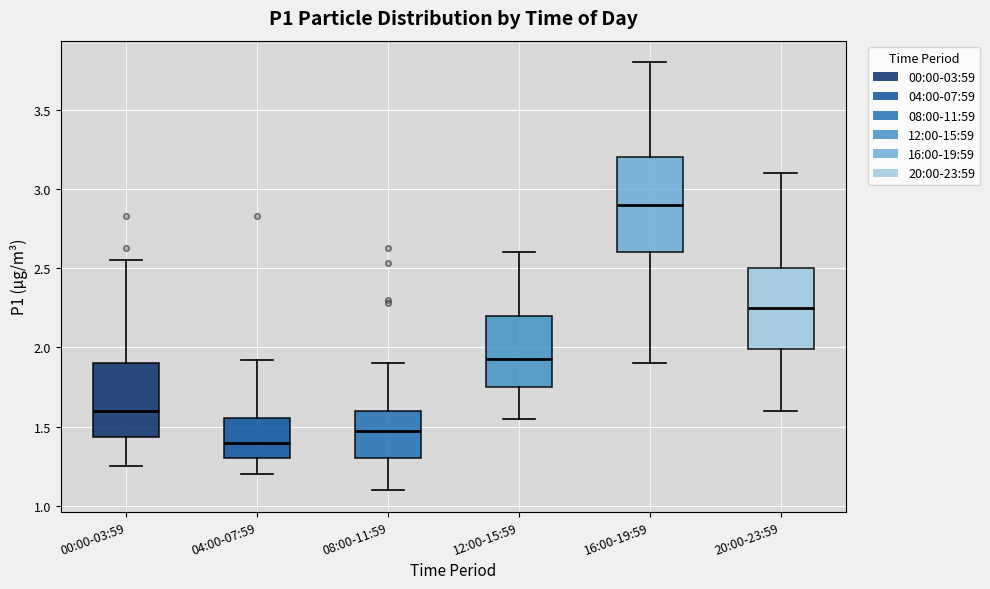

Which box's median line is the lowest?

04:00-07:59